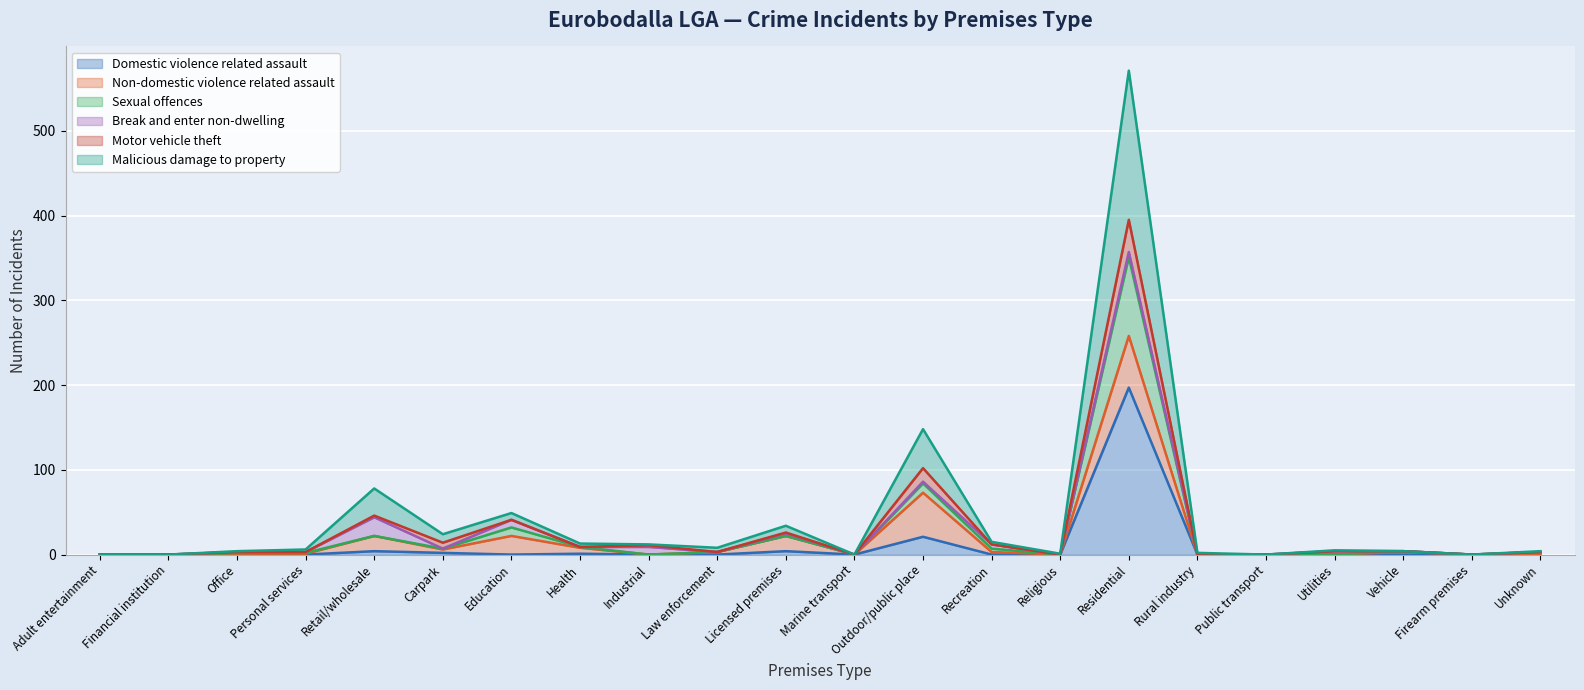

What are all the series names shown in the legend?

Domestic violence related assault, Non-domestic violence related assault, Sexual offences, Break and enter non-dwelling, Motor vehicle theft, Malicious damage to property